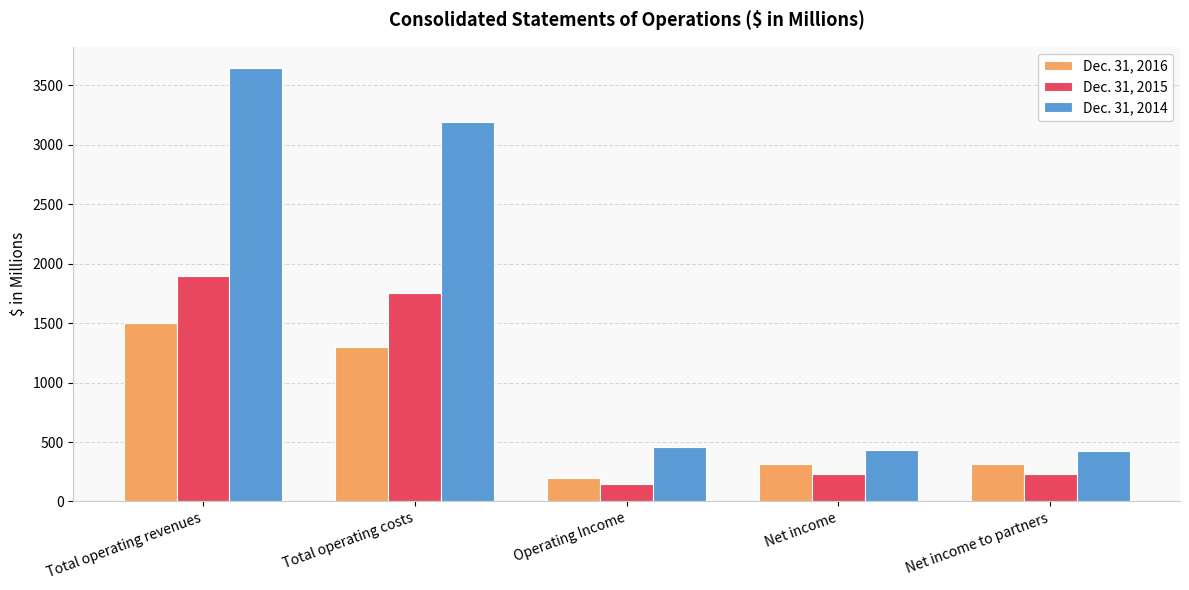

Between Operating Income and Net income, which series saw the biggest shift?

Dec. 31, 2016